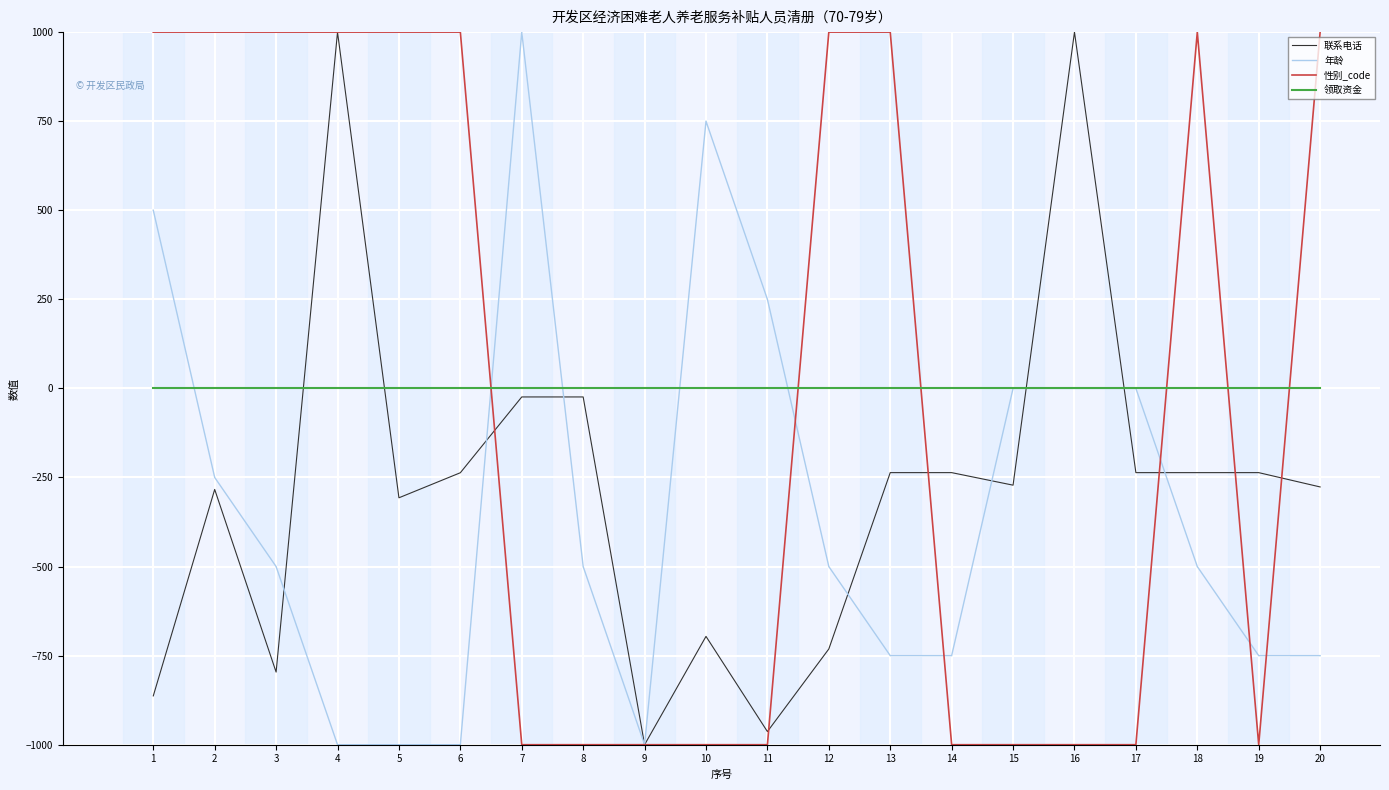

What is the smallest value displayed?

-1000.0